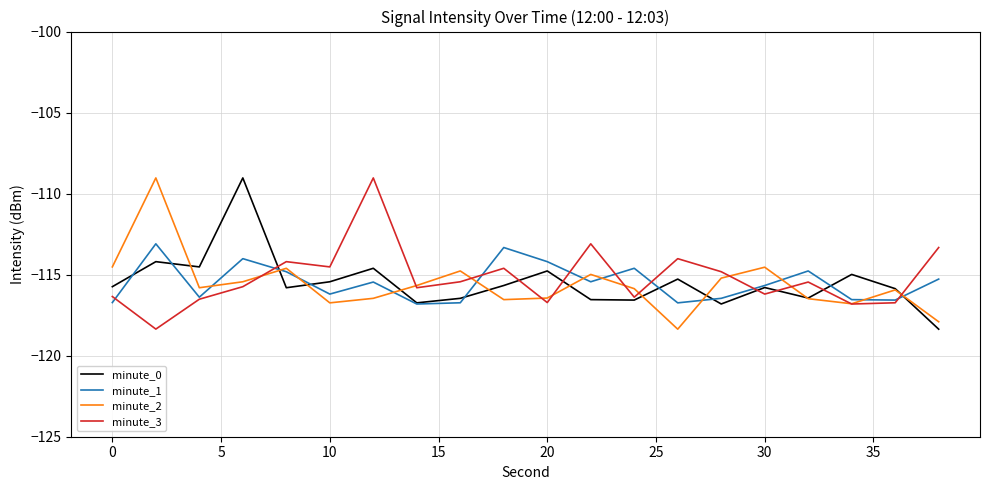

True or false: minute_1 has more than 0 points higher than both neighbors.

True